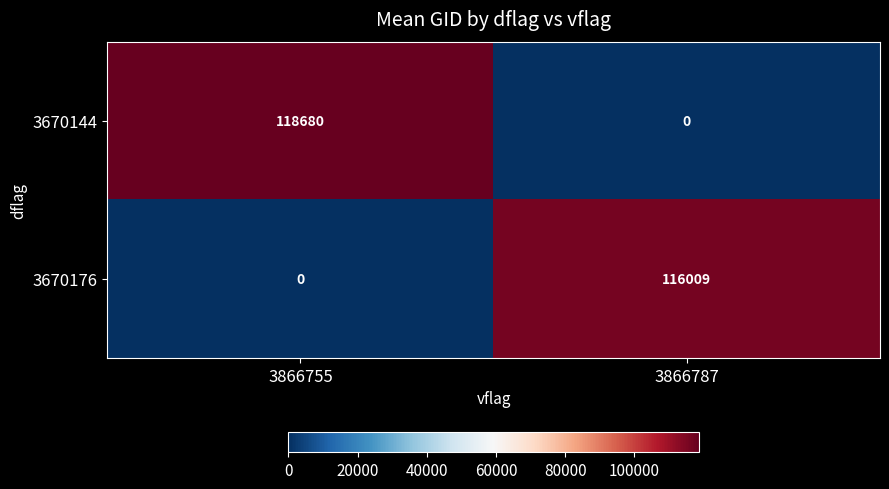

True or false: 3670176 has a value of 116009 at 3866787.

True